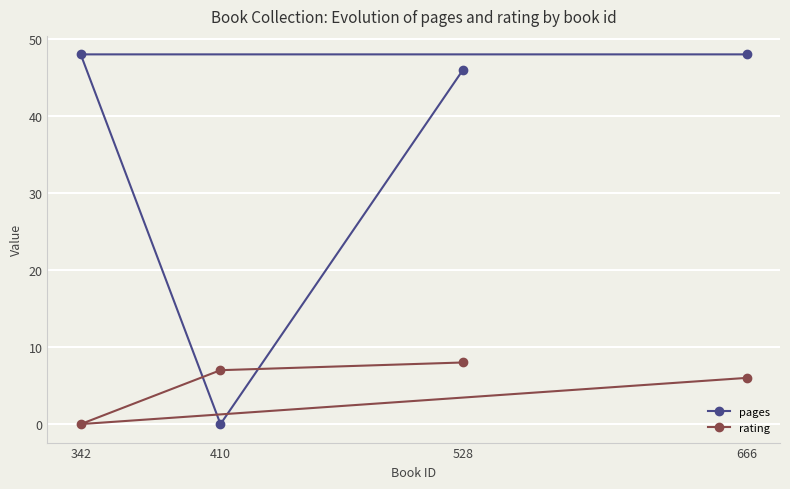

Is it true that pages equals 48 at 342?

True